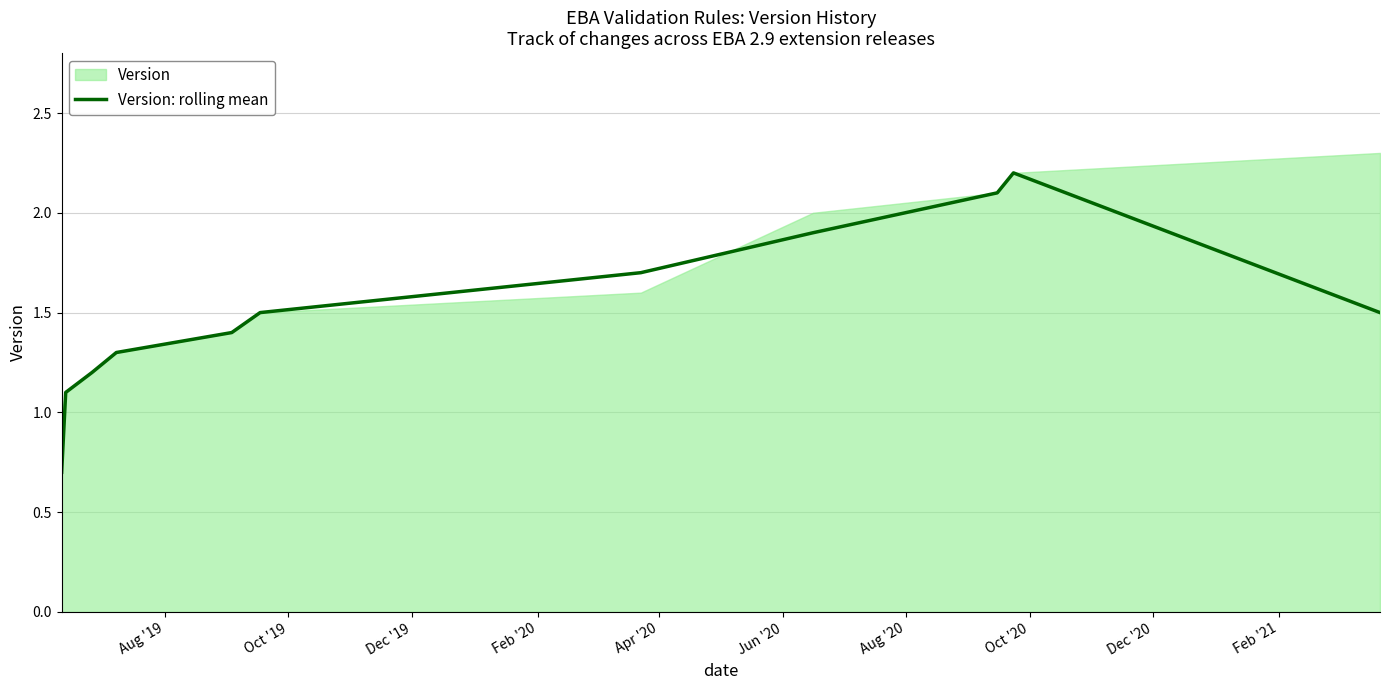

Count the number of categories in the chart.

11